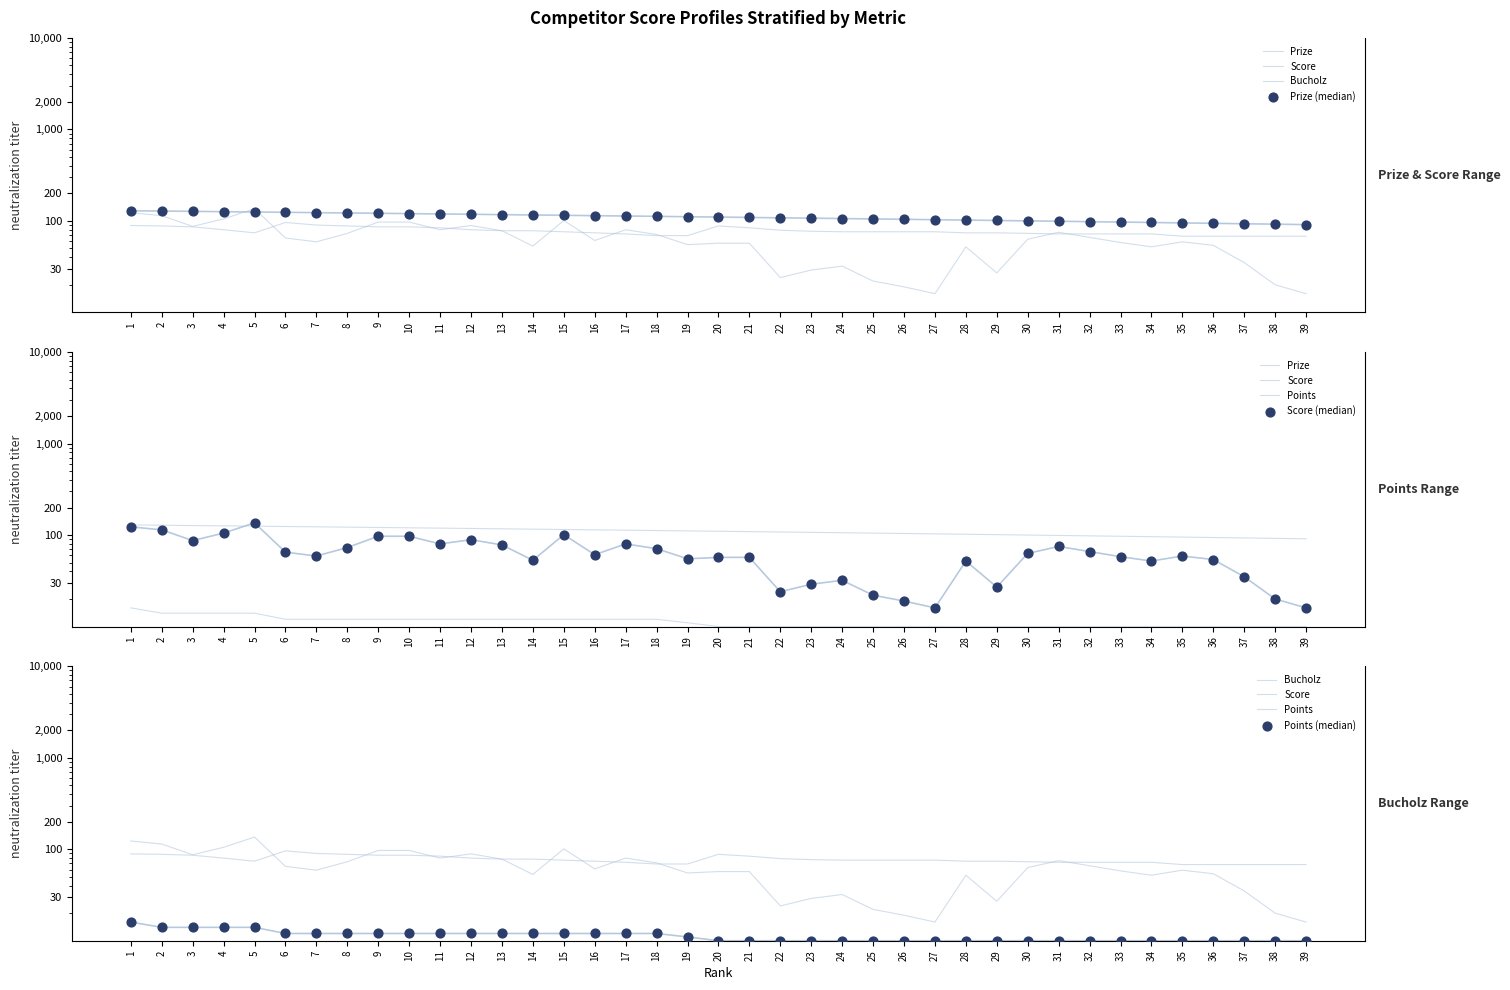

Is the value of Score at 36 greater than the value of Bucholz at 30?

No